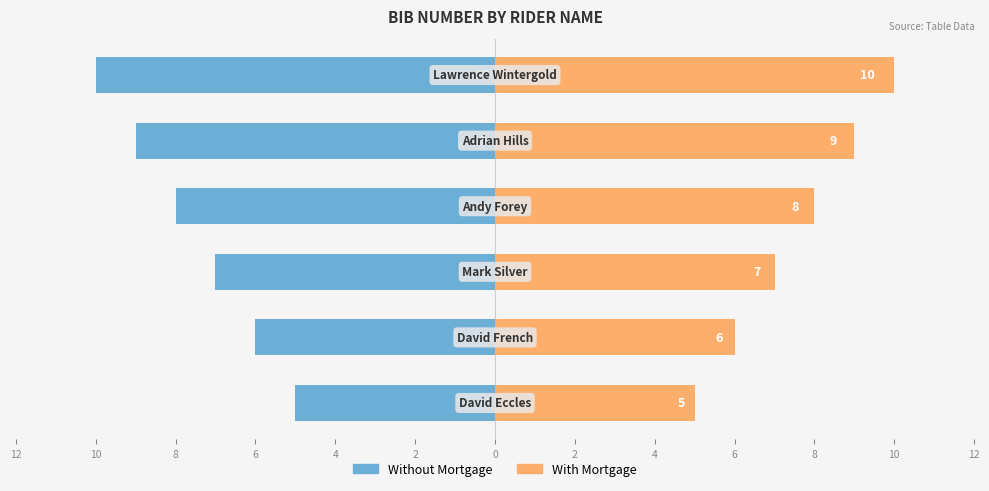

Between 8 and 4, which series saw the biggest shift?

Without Mortgage